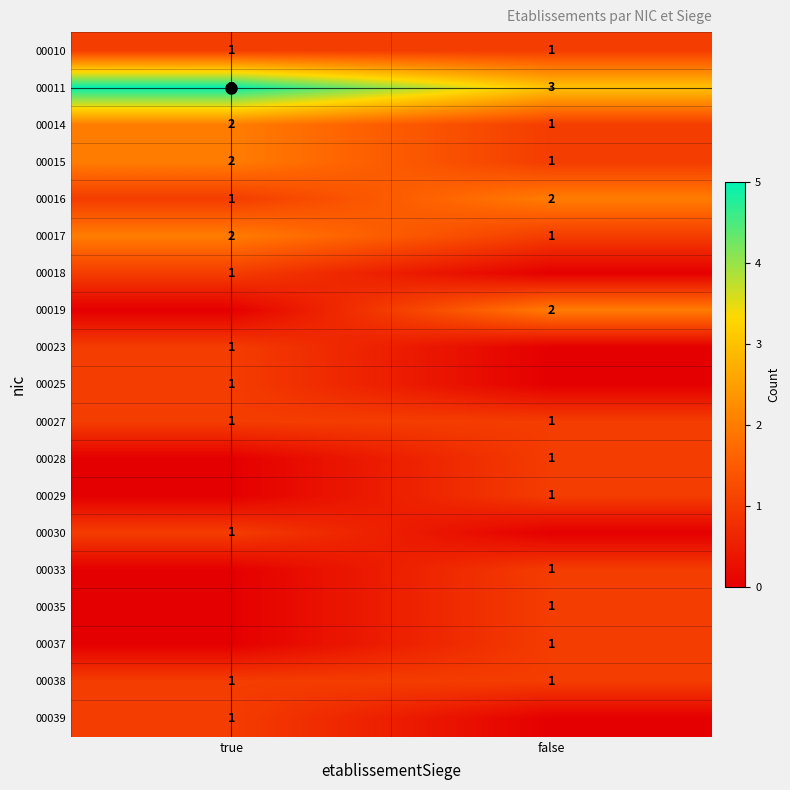

At which category is the sum across all series the highest?

true